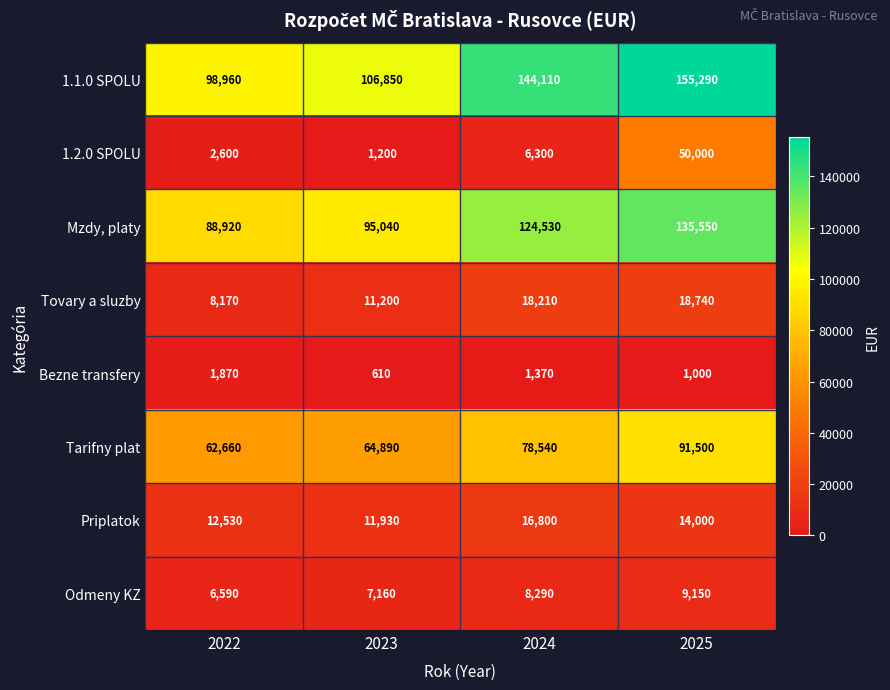

What is the minimum value shown in the chart?

610